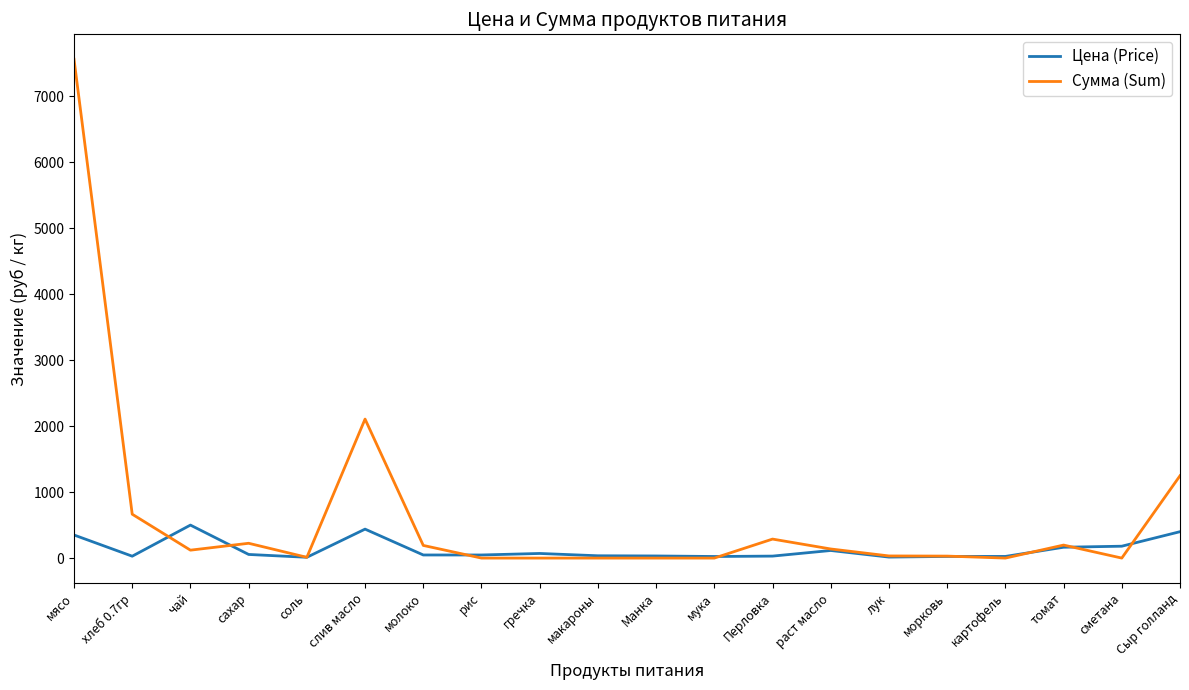

True or false: Цена (Price) has a value of 350.0 at мясо.

True